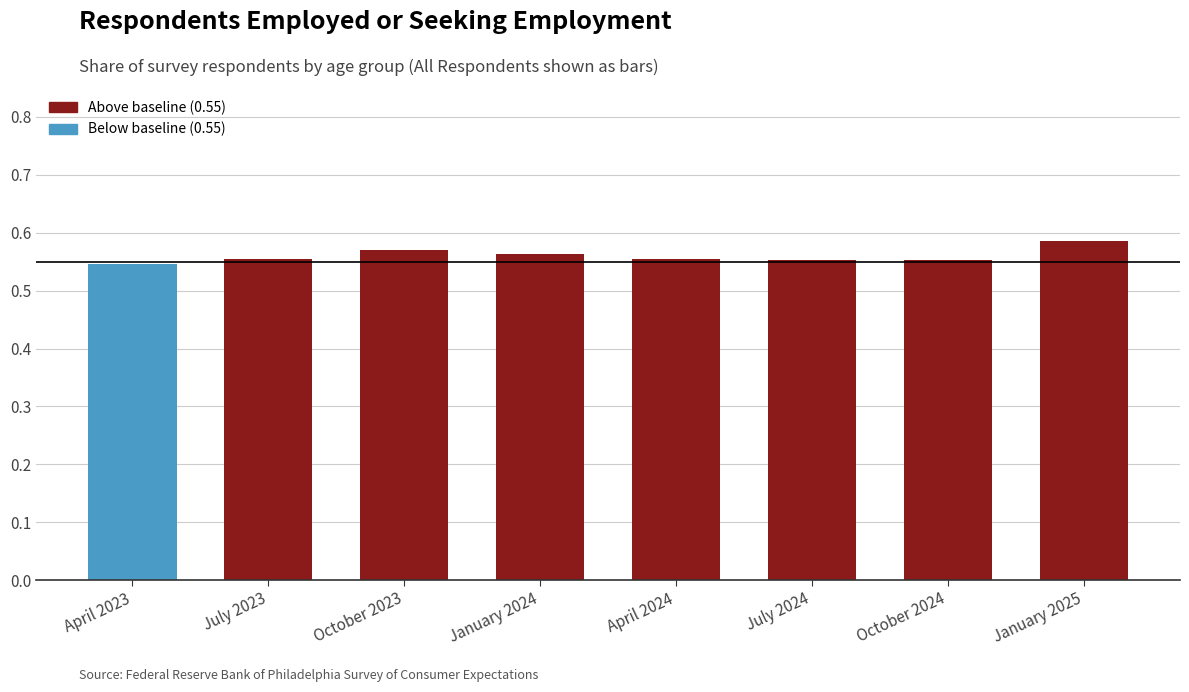

What is the sum of all values?

4.5